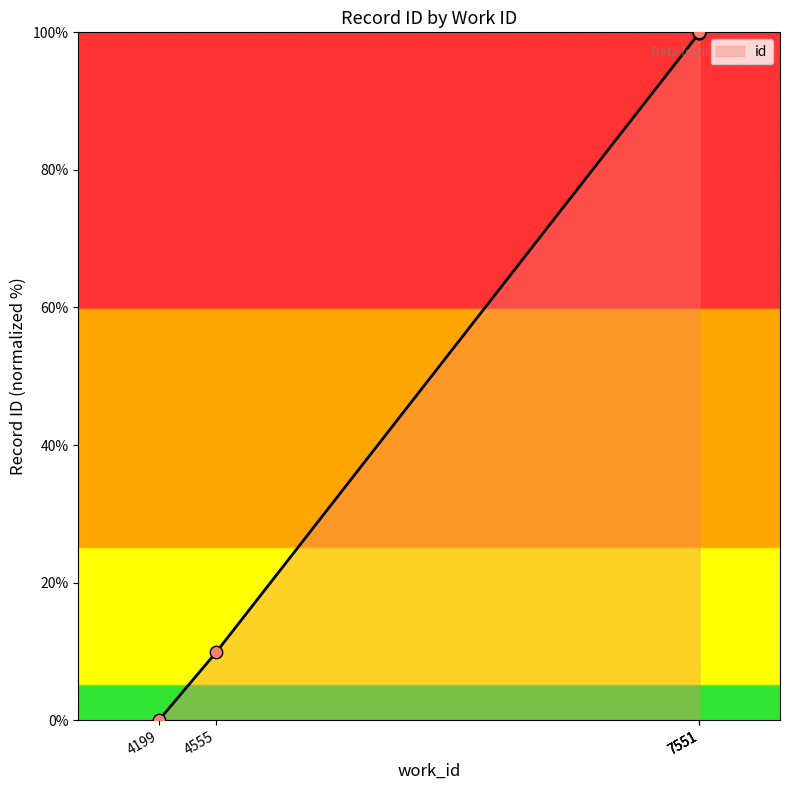

Which has a higher value, 4199 or 4555?

4555